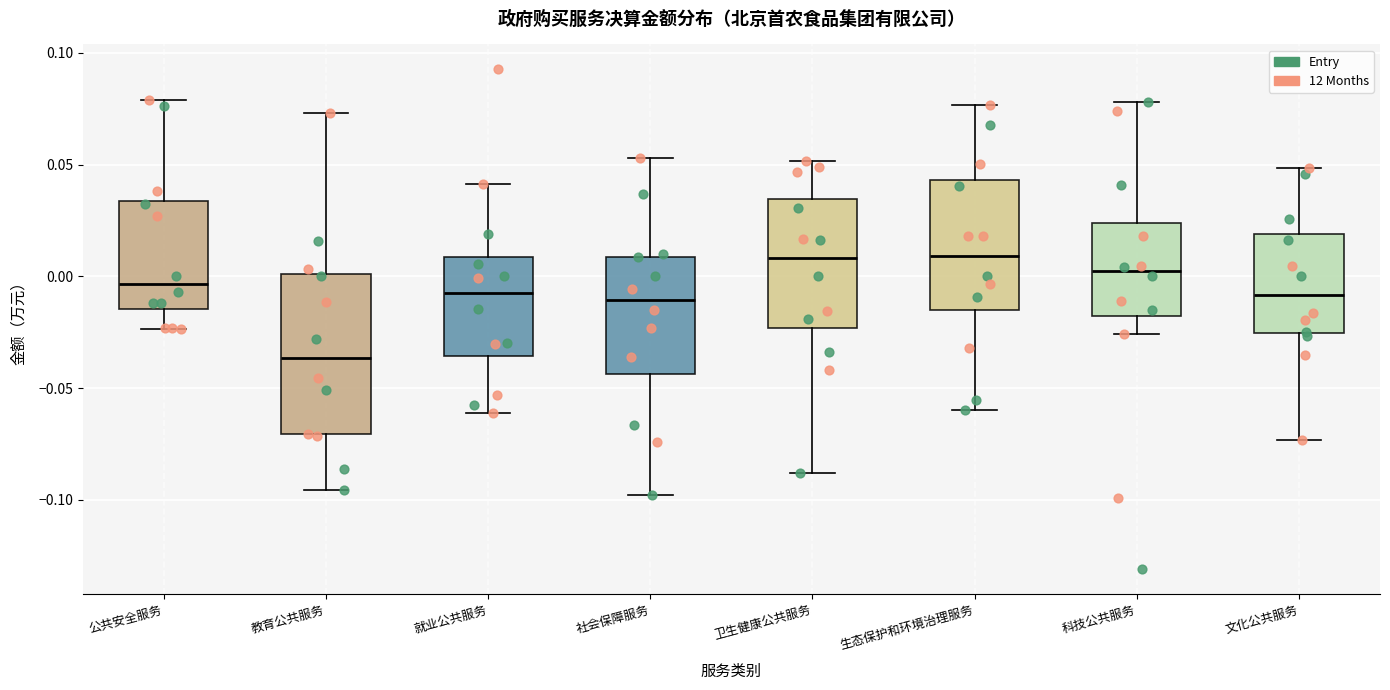

Which box is the tallest, from its lower edge to its upper edge?

教育公共服务